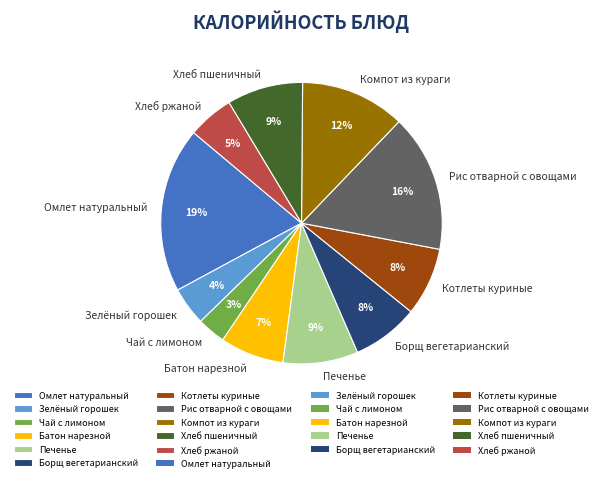

Is there a majority slice in this chart?

No